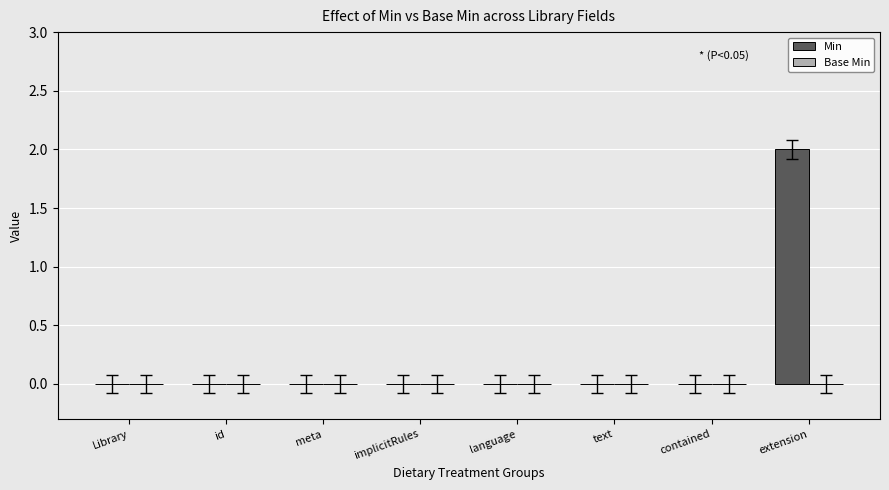

Which label corresponds to the largest value in the chart?

extension